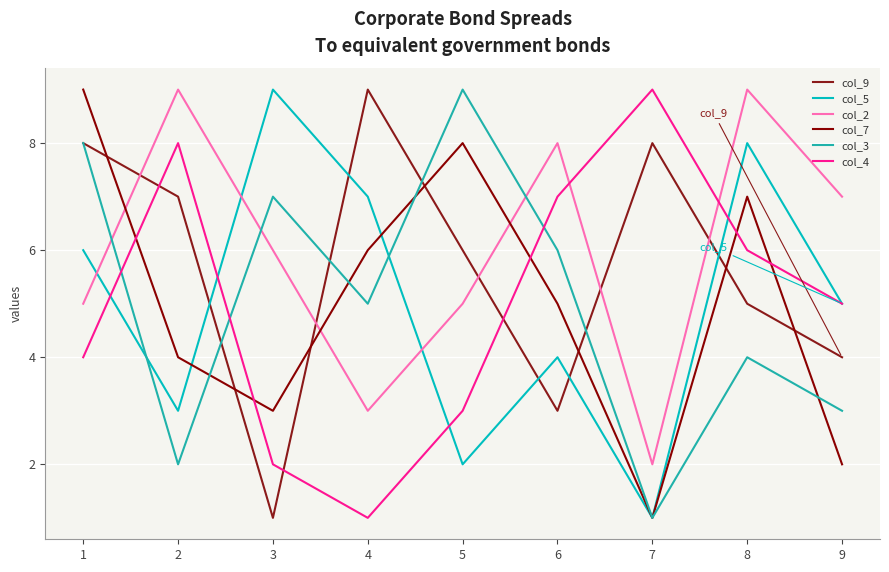

Does the chart have visible grid lines?

Yes